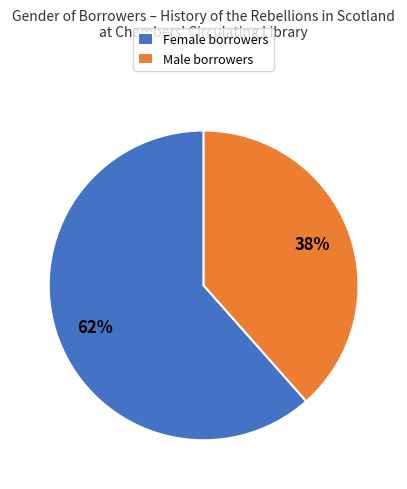

Is the sum of Male and Female greater than half?

Yes